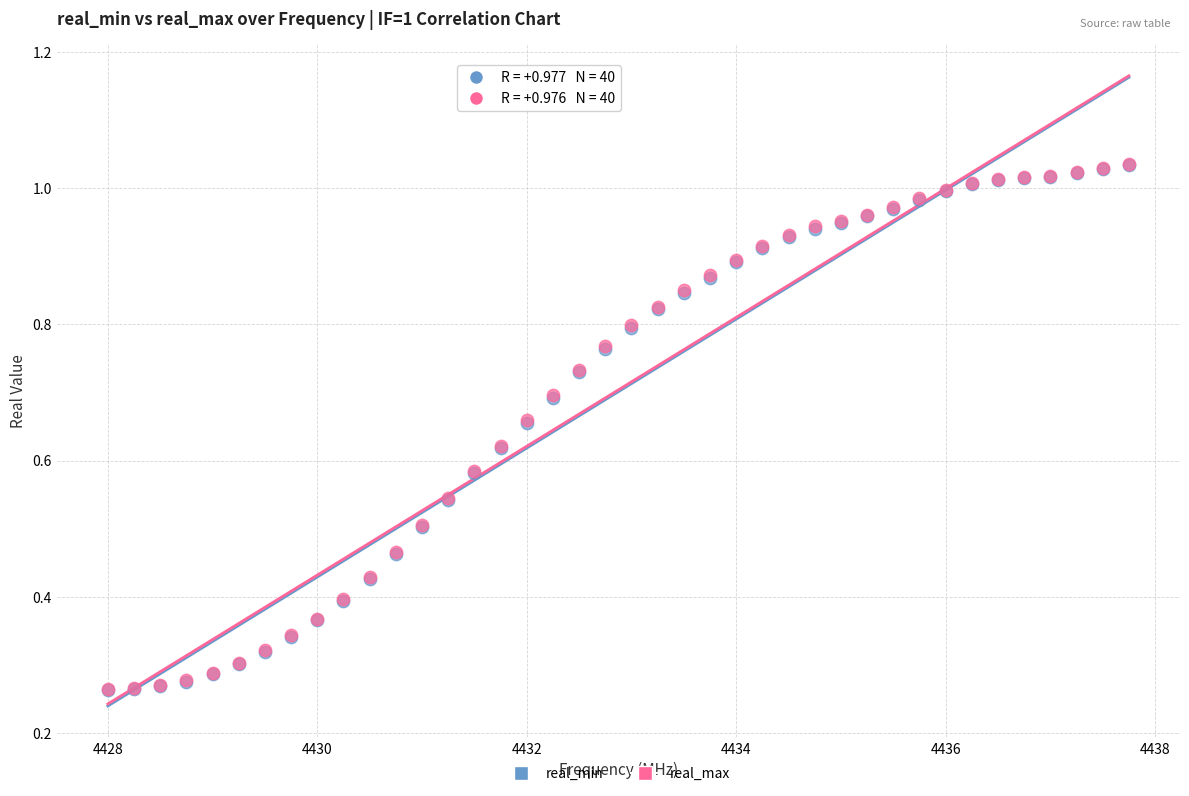

Which series has the largest Y range (max minus min)?

real_min